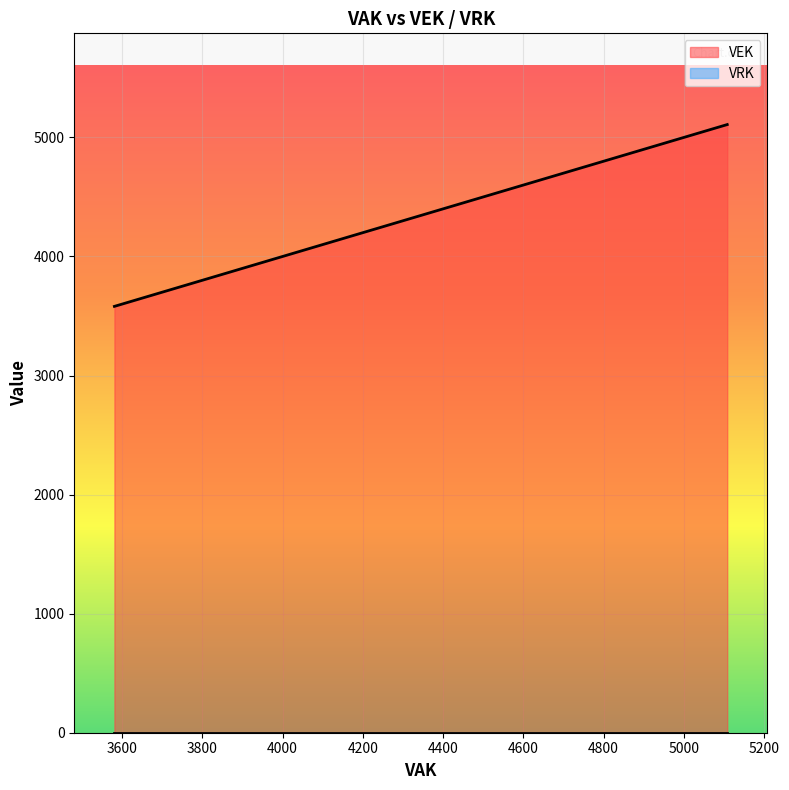

True or false: VRK and VEK intersect in this chart.

False